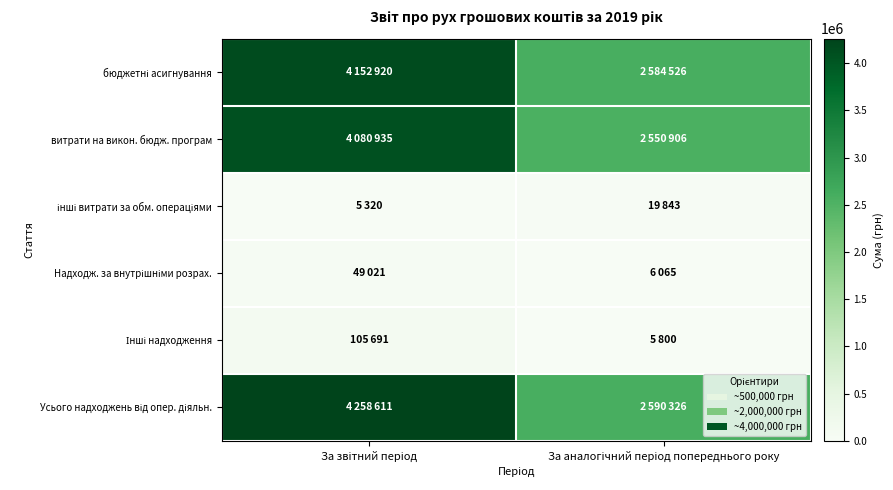

At which category does the chart reach its peak across all series?

За звітний період